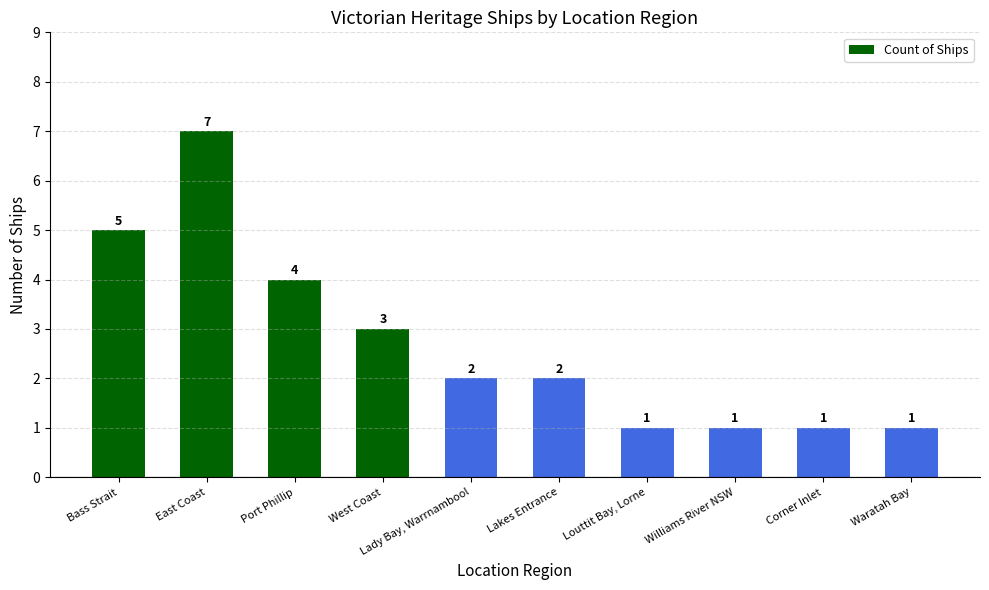

The chart shows a value of 0 at Louttit Bay, Lorne. True or false?

False